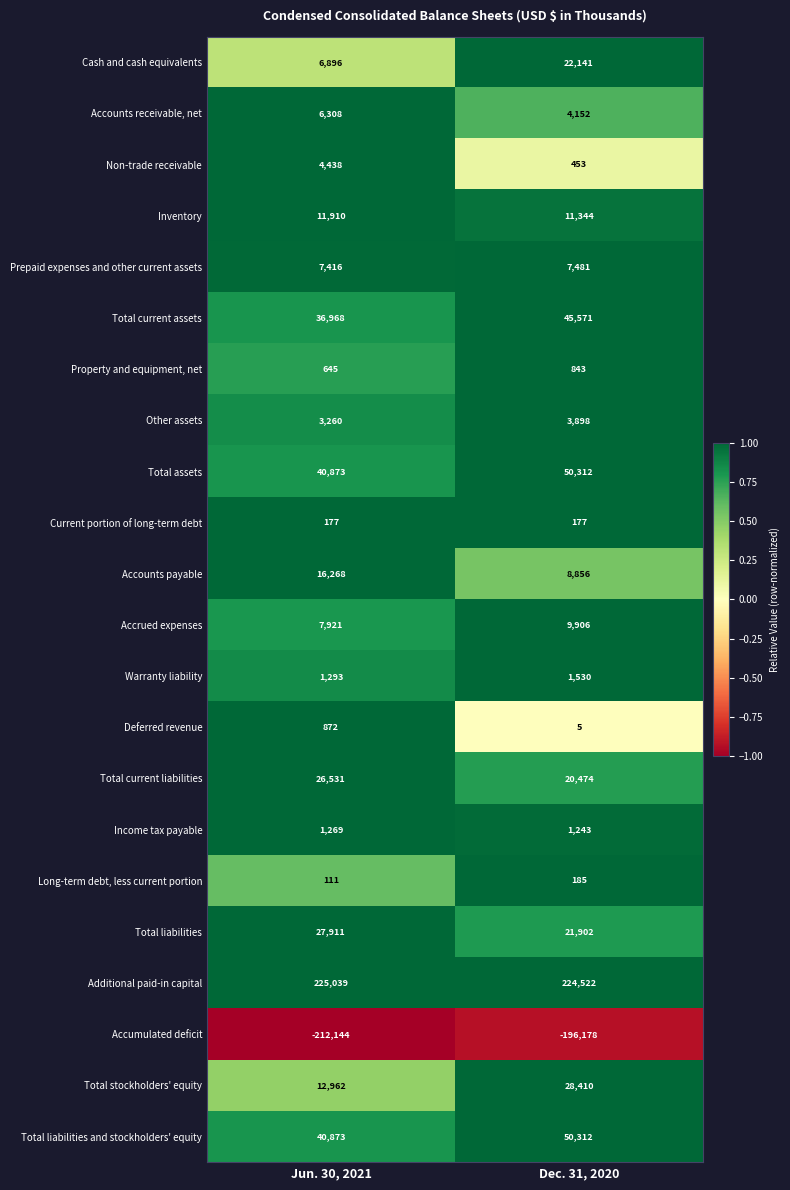

The Total current assets series shows 36968 at Jun. 30, 2021. True or false?

True